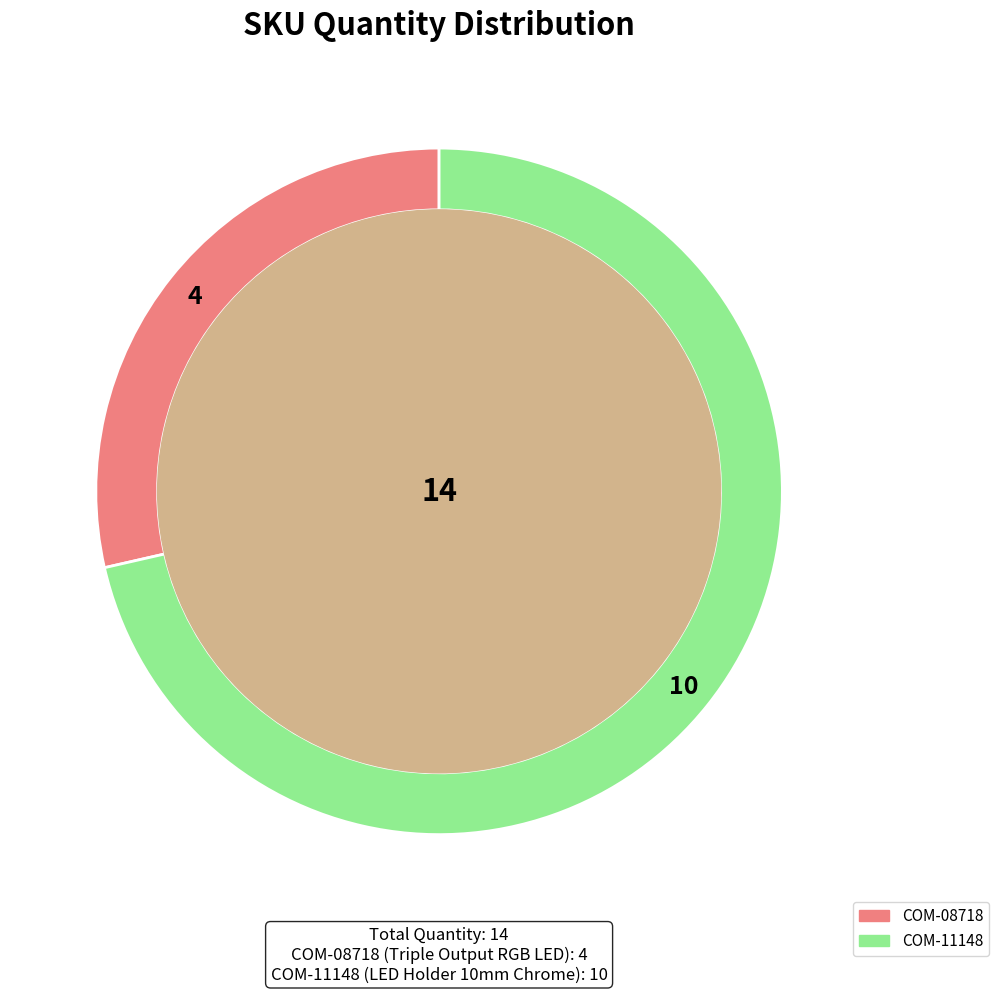

Is the sum of COM-11148 and COM-08718 greater than half?

Yes